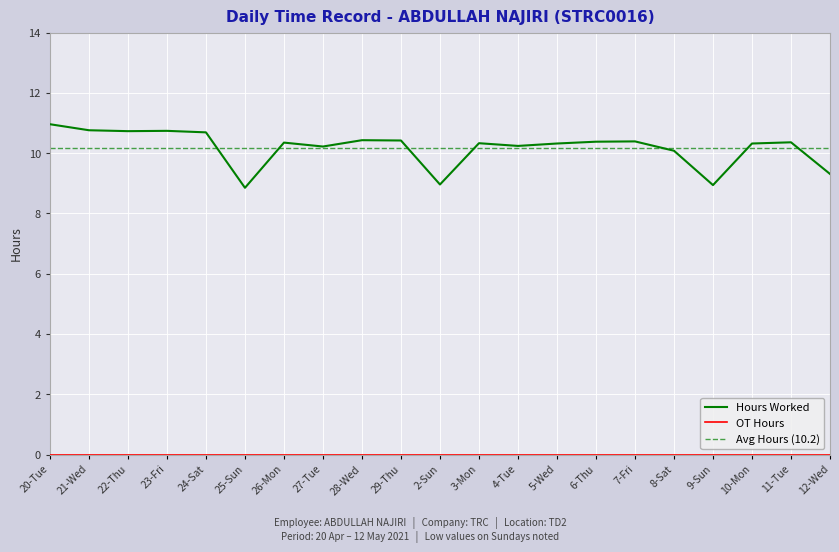

Reading left to right, list all the values displayed in this chart.

11.0	10.8	10.7	10.7	10.7	8.8	10.3	10.2	10.4	10.4	9.0	10.3	10.2	10.3	10.4	10.4	10.1	8.9	10.3	10.4	9.3